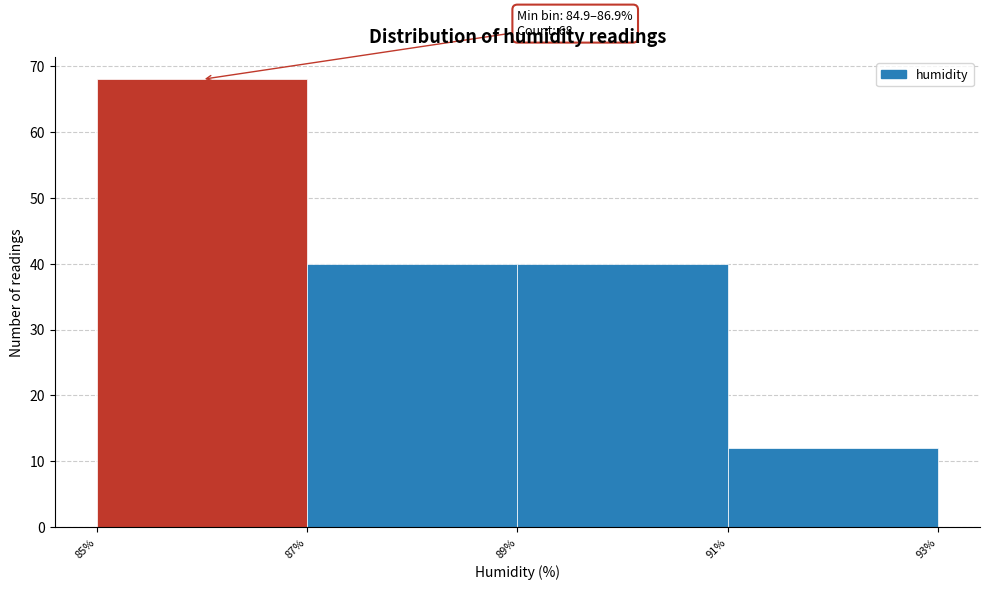

Reading left to right, list all the values displayed in this chart.

68	40	40	12